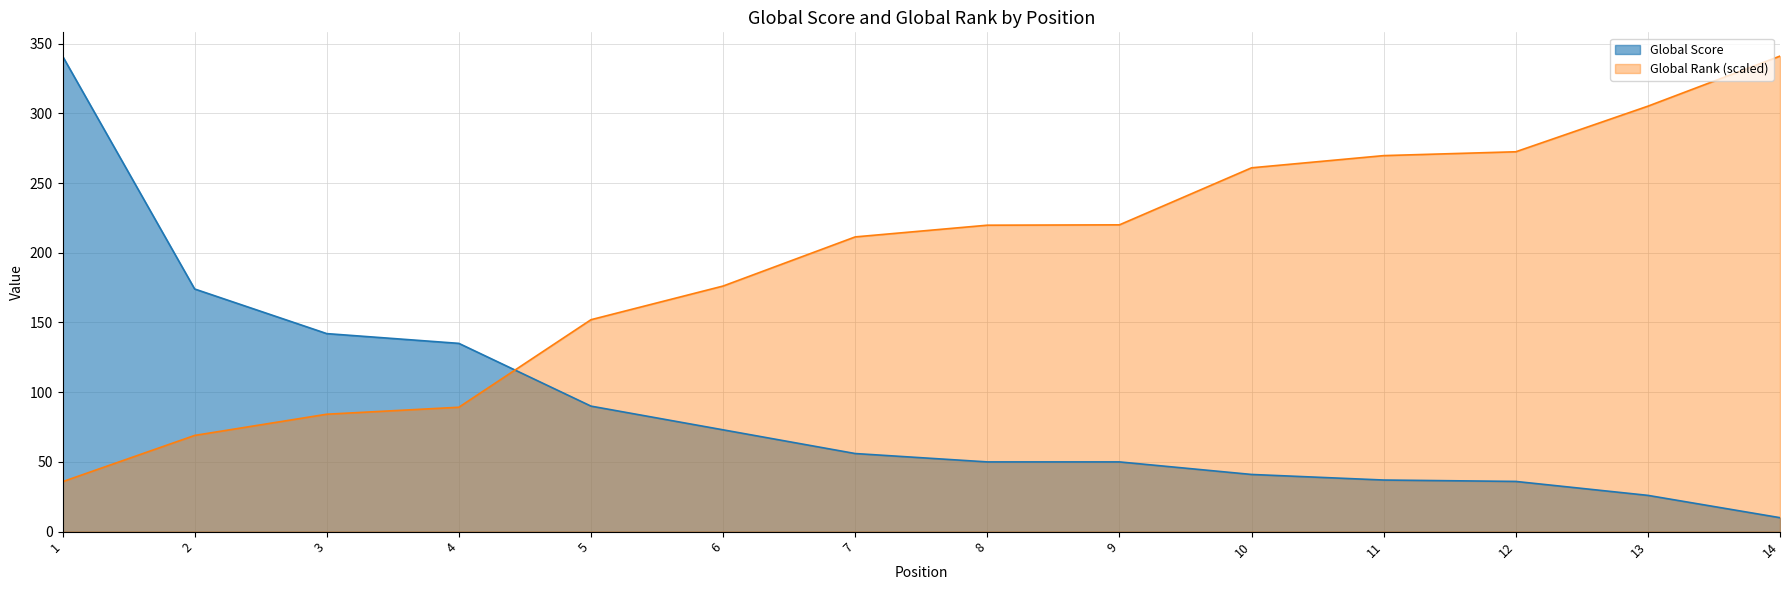

What is the spread (max minus min) of values at 13?

279.1